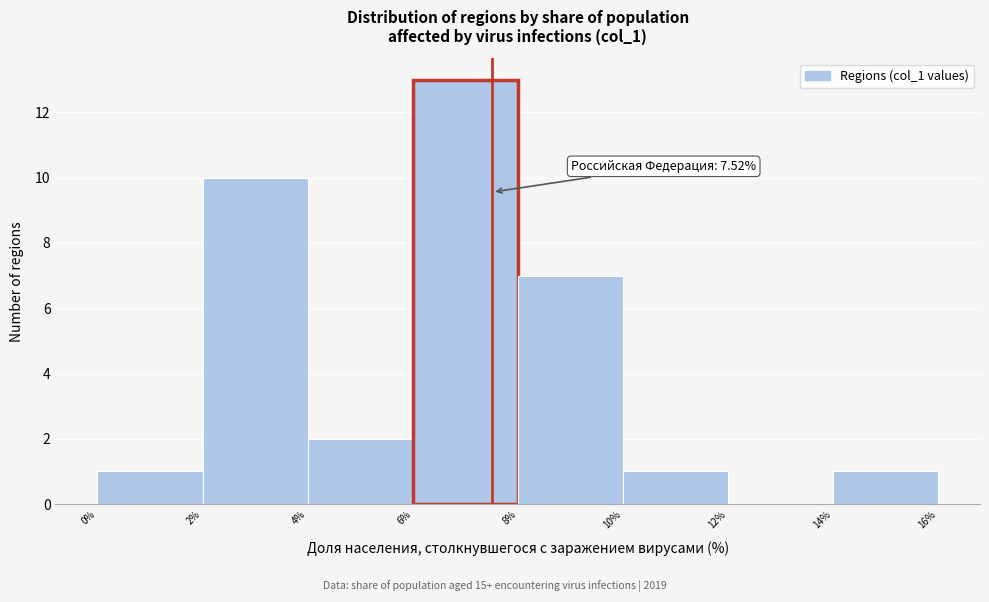

Over which range of the x-axis is the bar tallest?

6% to 8%